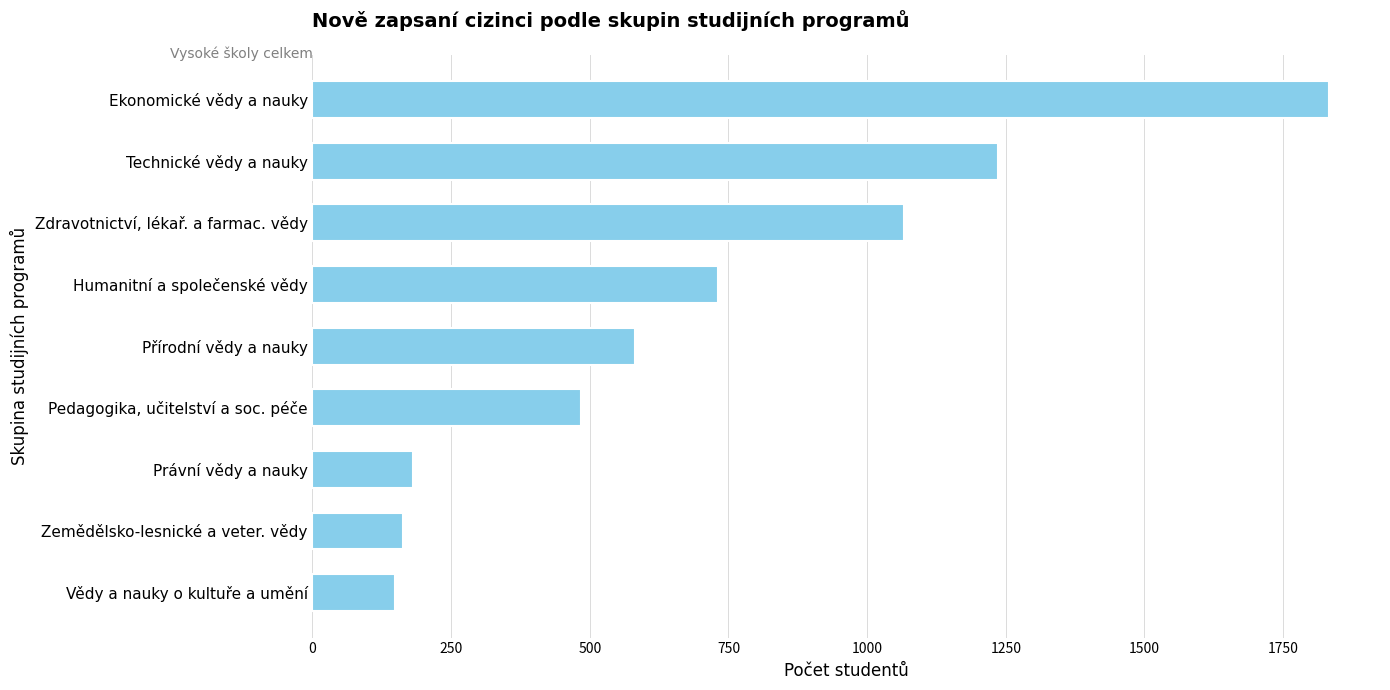

Is it true that the value at Pedagogika, učitelství a soc. péče is 169?

False